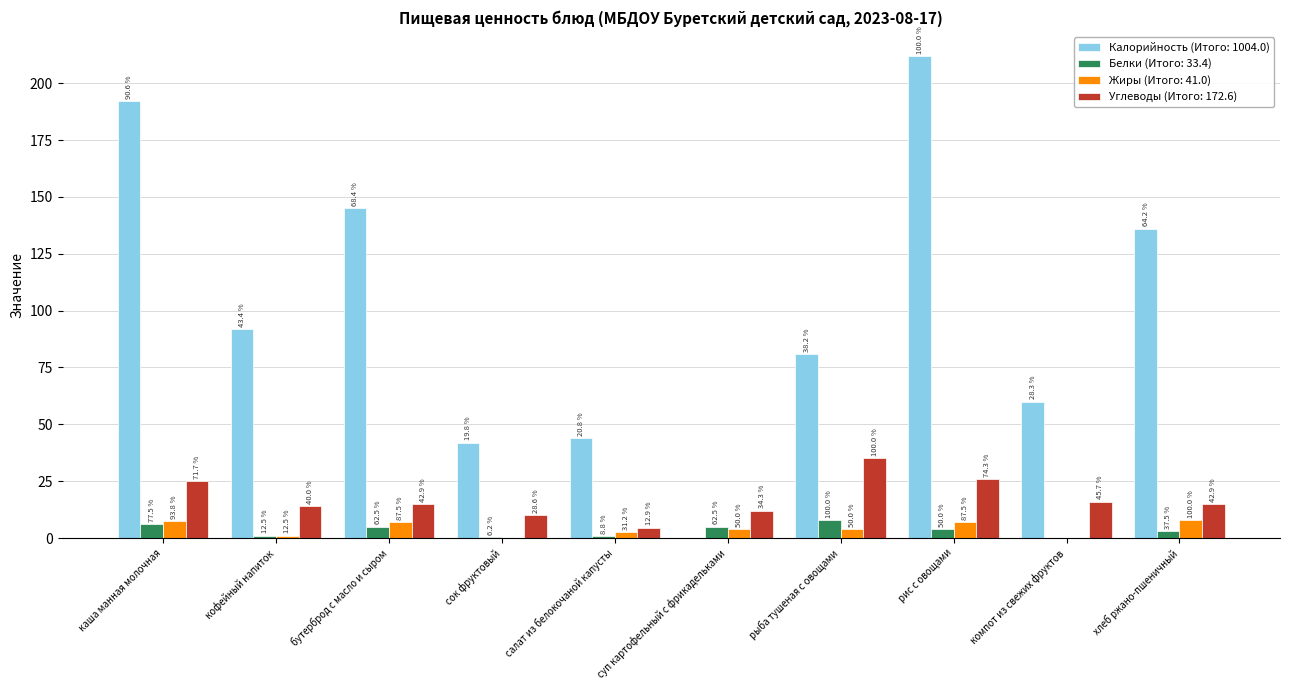

What is the difference between the highest and lowest values at сок фруктовый?

42.0